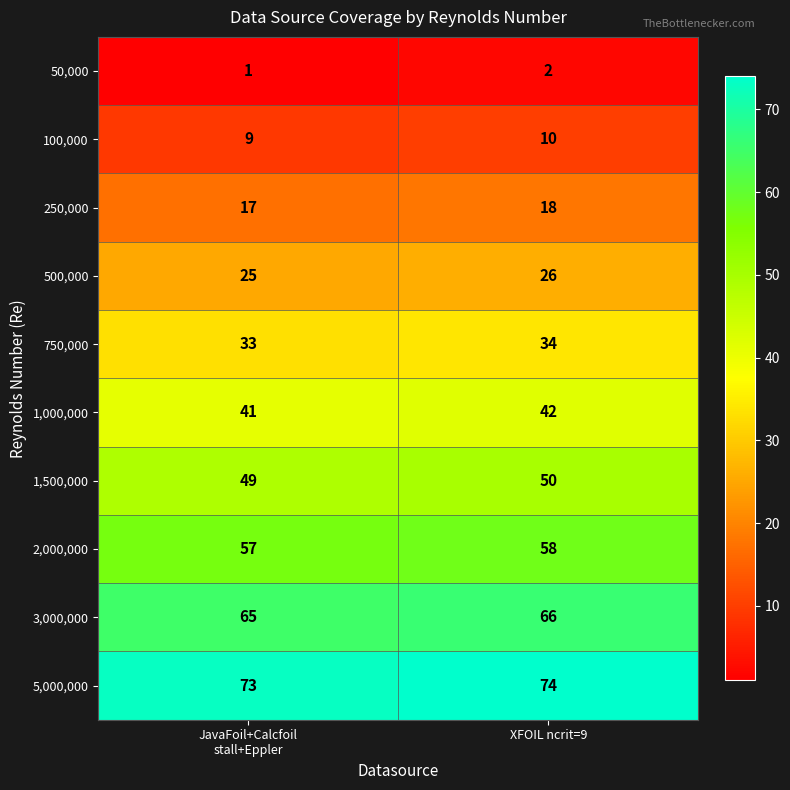

What is the maximum value shown in the chart?

74